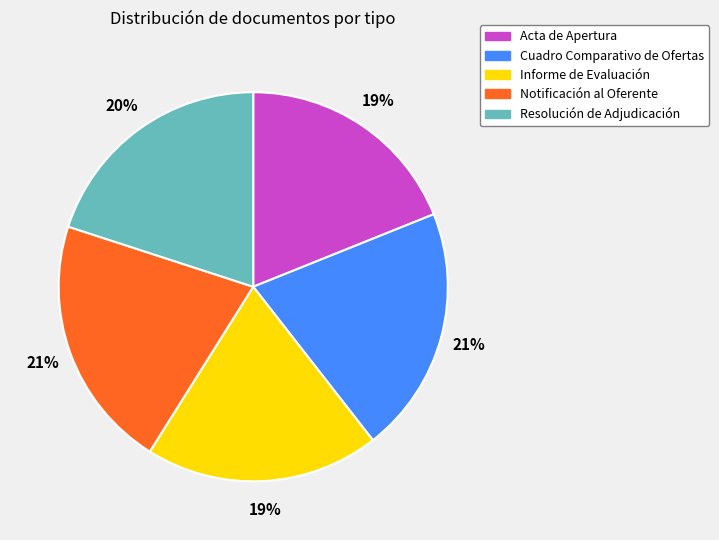

Is the sum of Acta de Apertura and Informe de Evaluación greater than half?

No